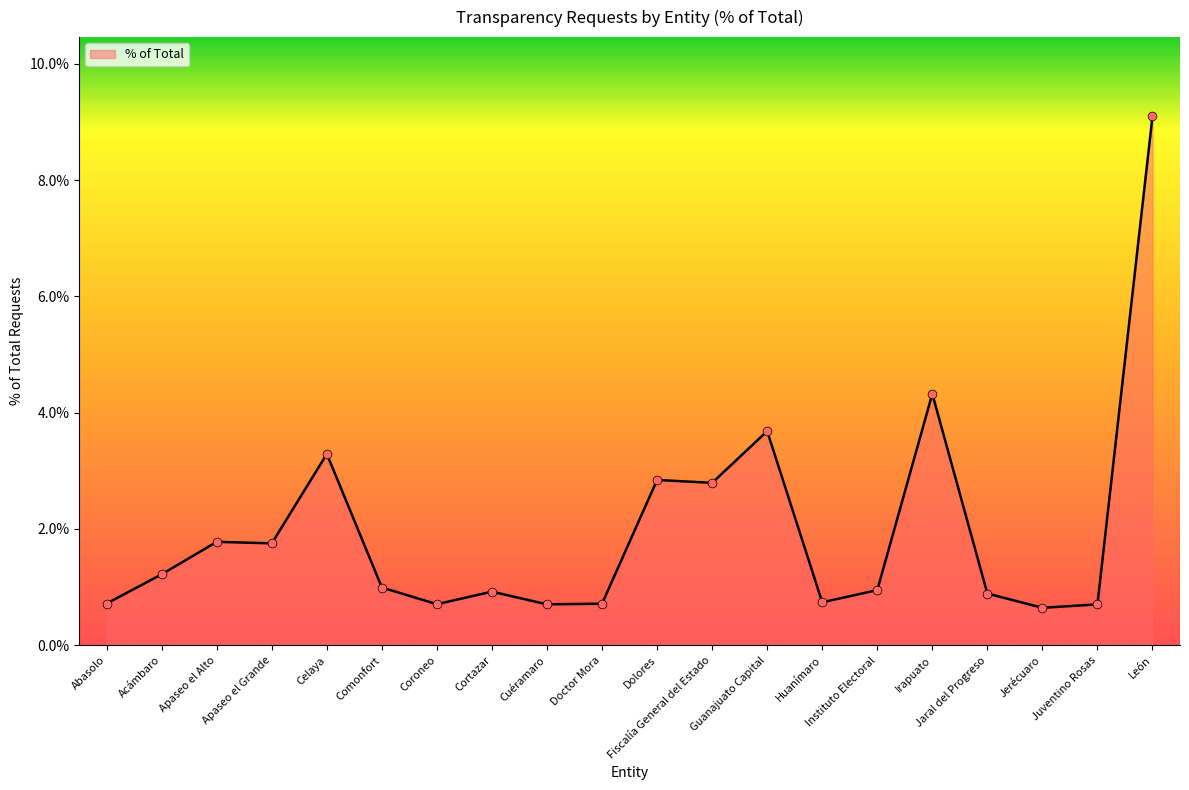

Which has a higher value, Acámbaro or Celaya?

Celaya